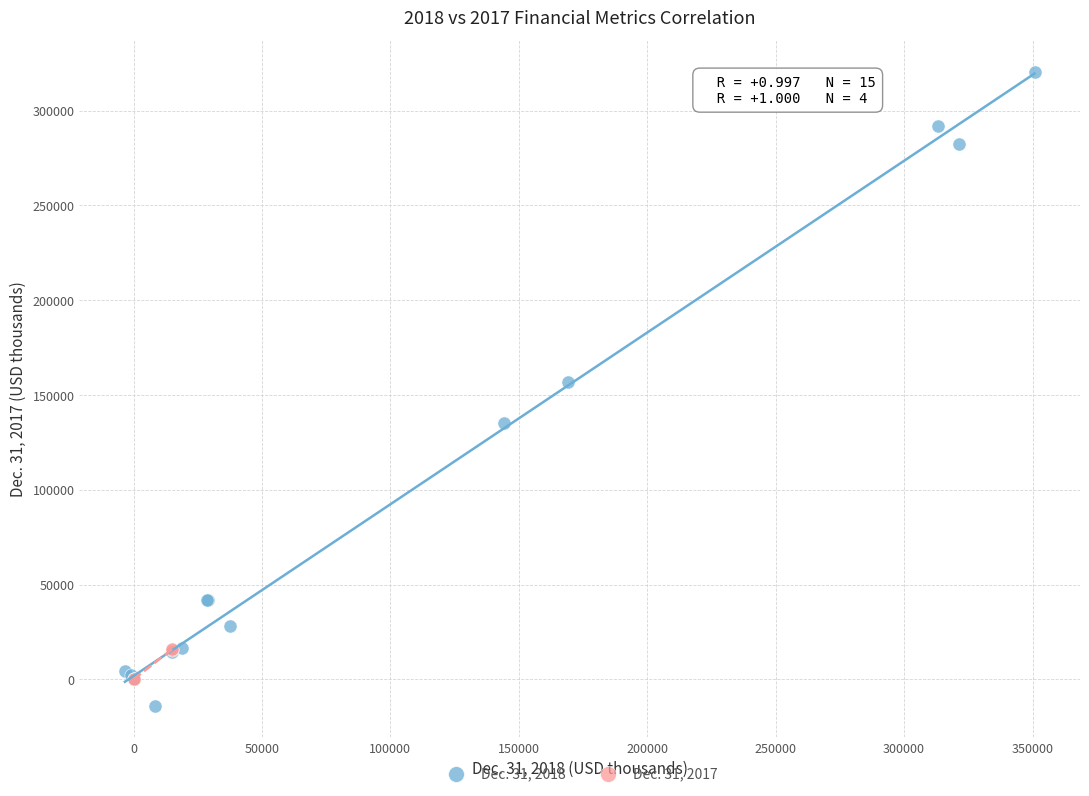

Which series contains the lowest Y value?

Dec. 31, 2018